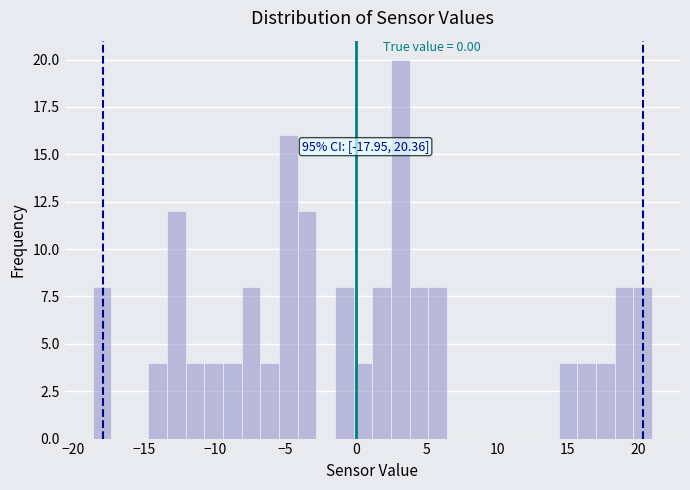

Around what value on the x-axis is the tallest bar? Give the approximate position of its centre, as read against the axis.

3.0